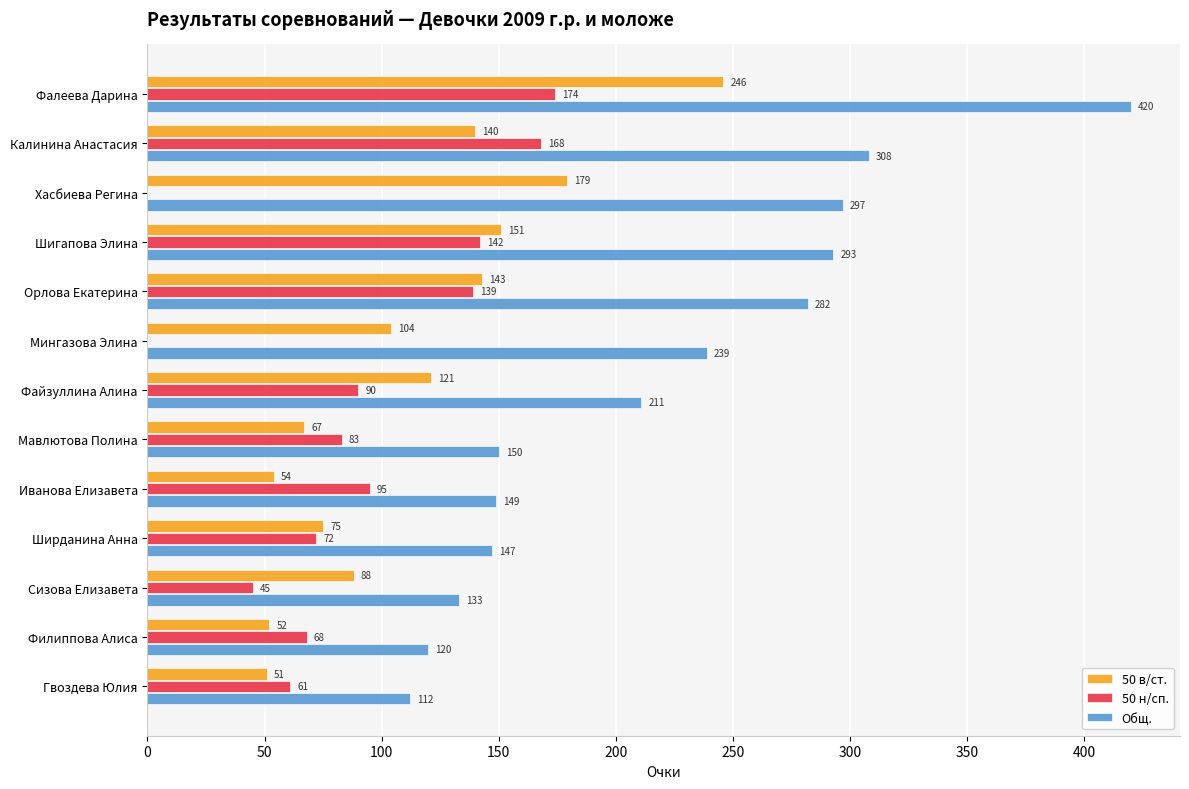

What is the average value of the 50 н/сп. series?

87